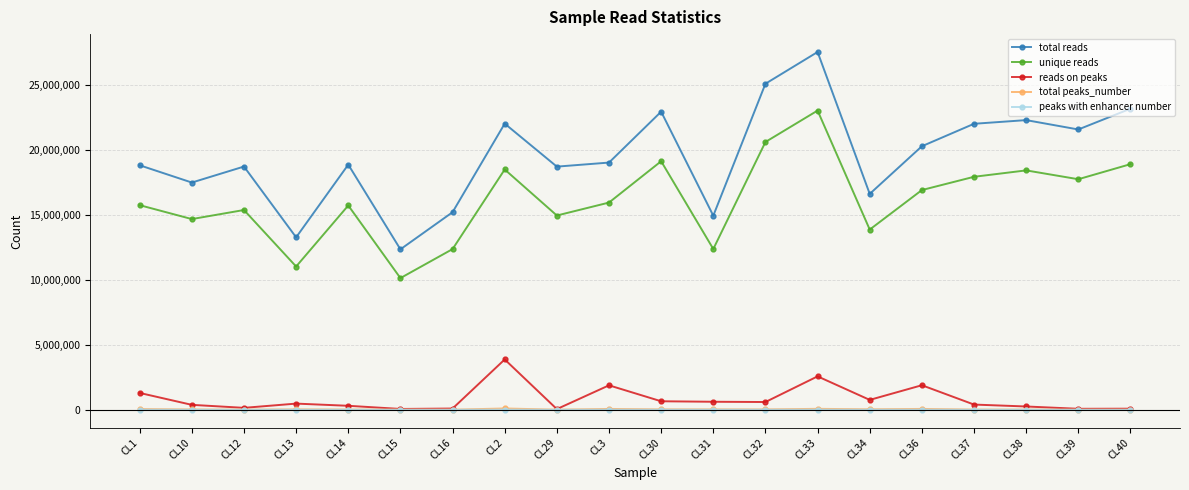

Which series has the widest spread of values?

total reads